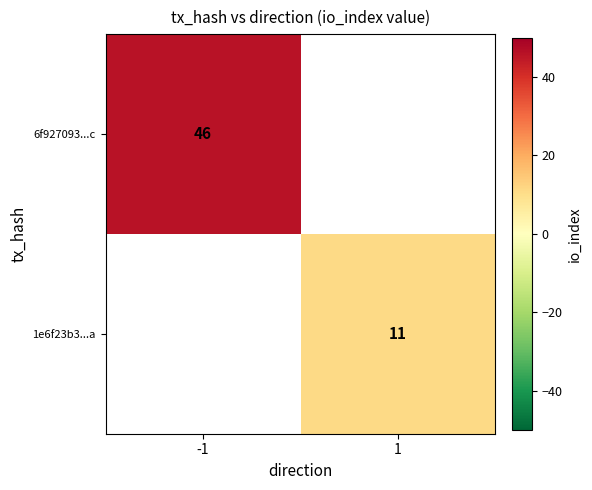

True or false: 6f927093...c has a value of 46 at -1.

True